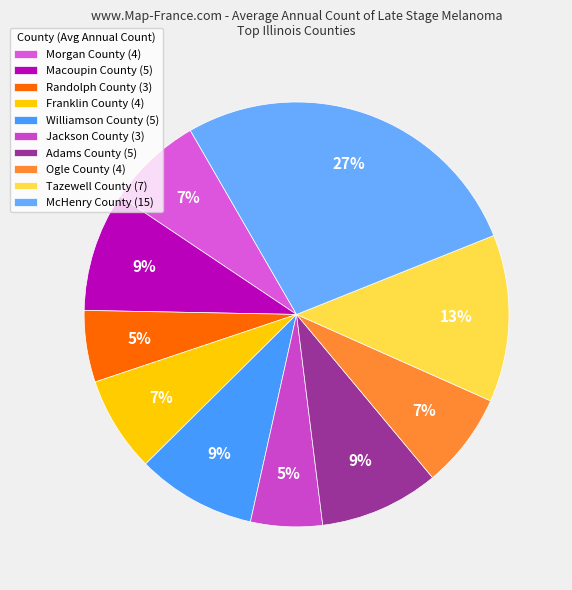

Does Tazewell County represent more than half of the total?

No